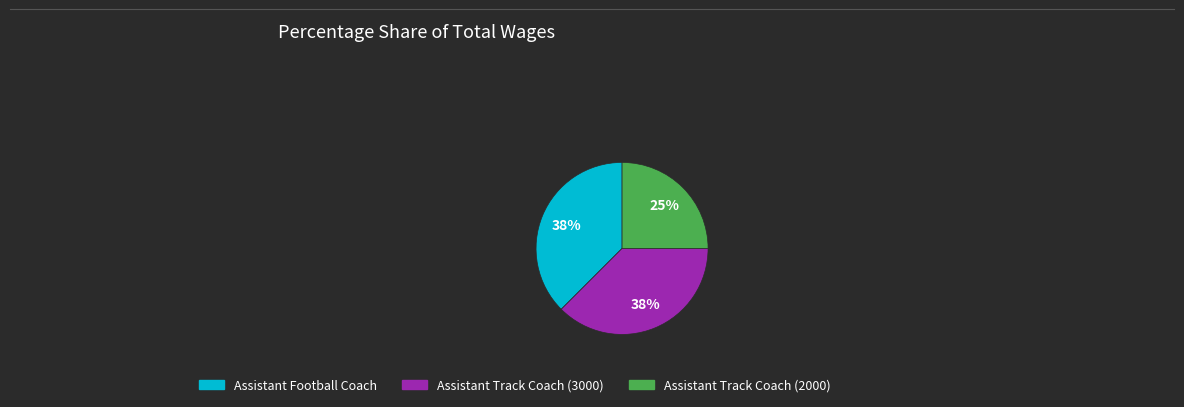

Which category has the smallest portion of the pie?

Assistant Track Coach (2000)